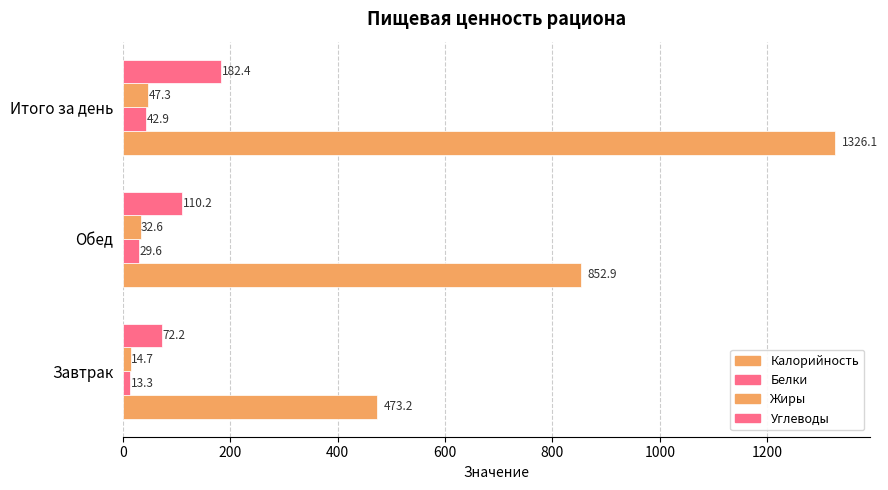

What is the difference between the maximum and minimum values in the Белки series?

29.6